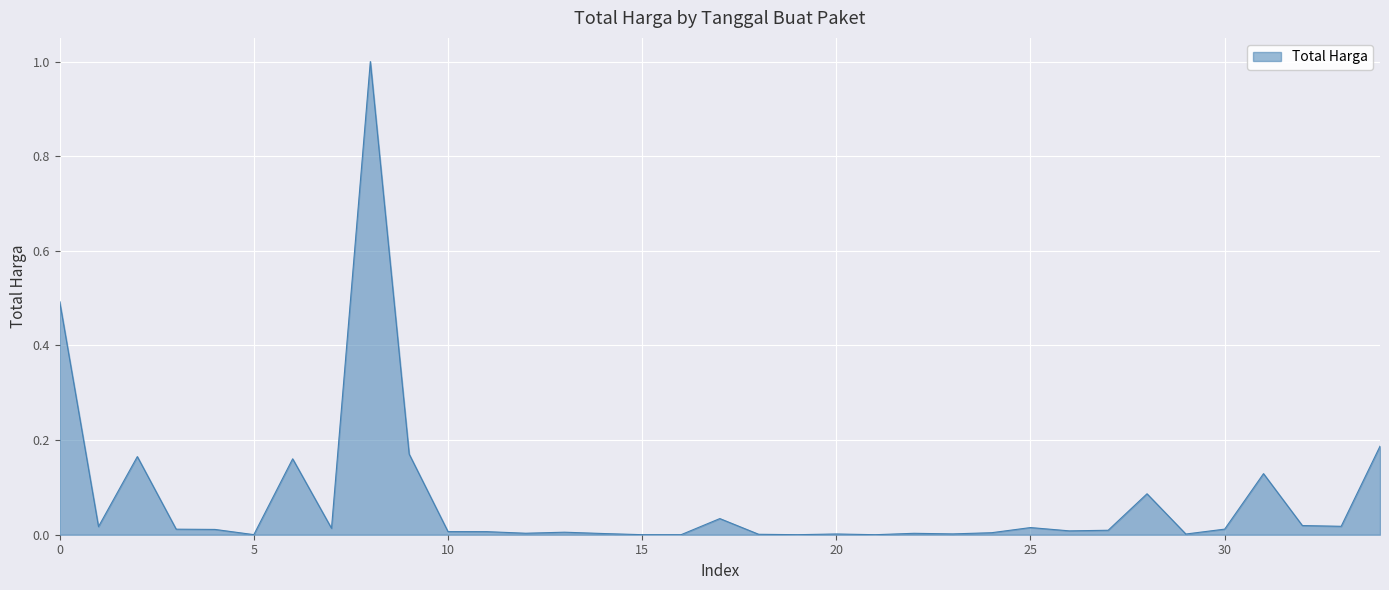

What is the difference between the second highest and second lowest values?

0.5